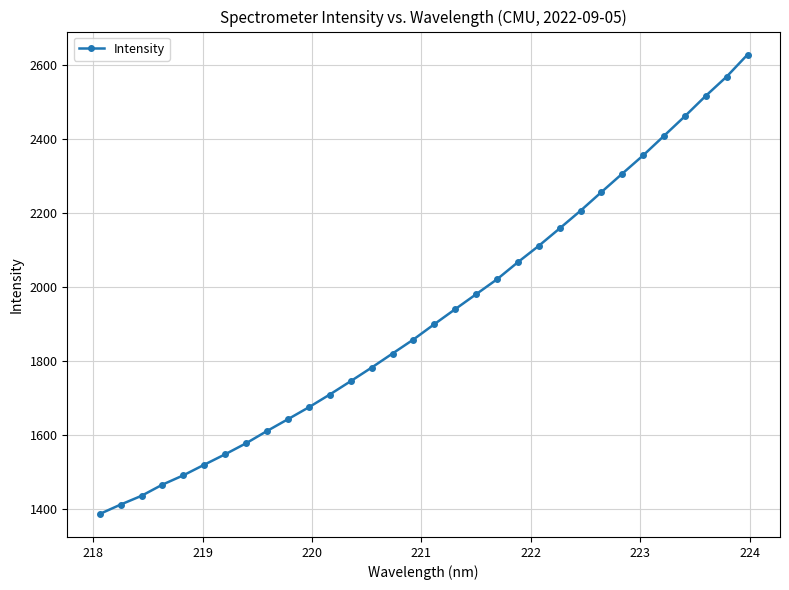

What is the difference between the maximum and minimum values?

1241.1